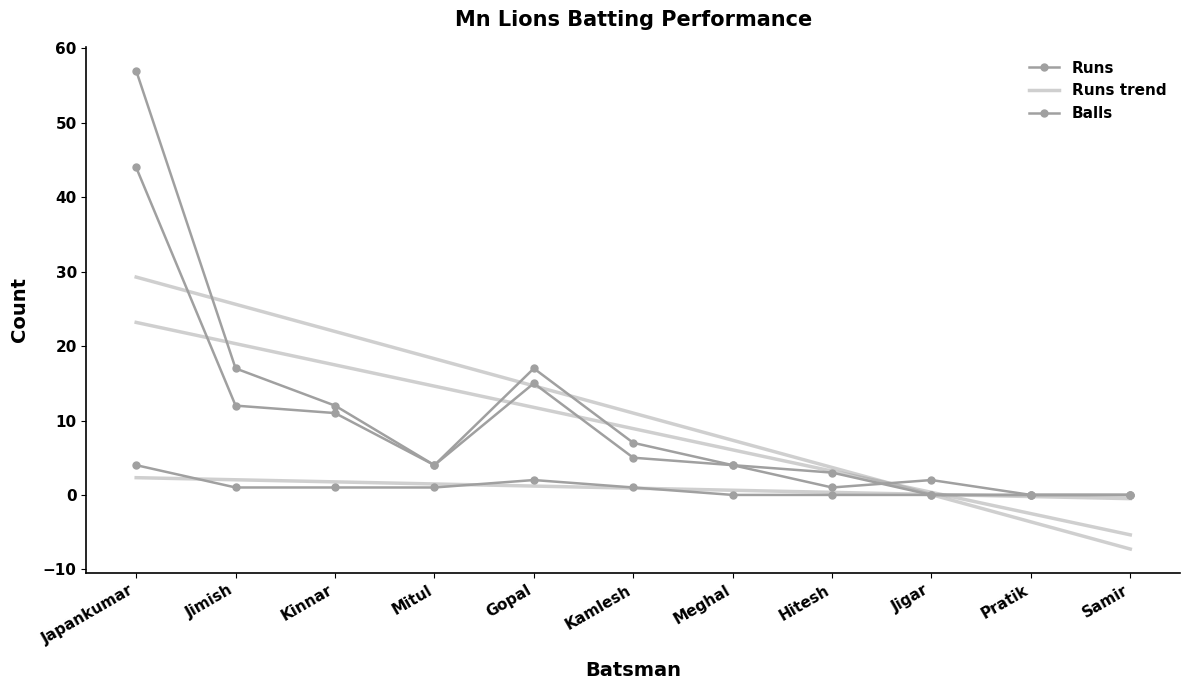

What is the greatest value displayed?

57.0